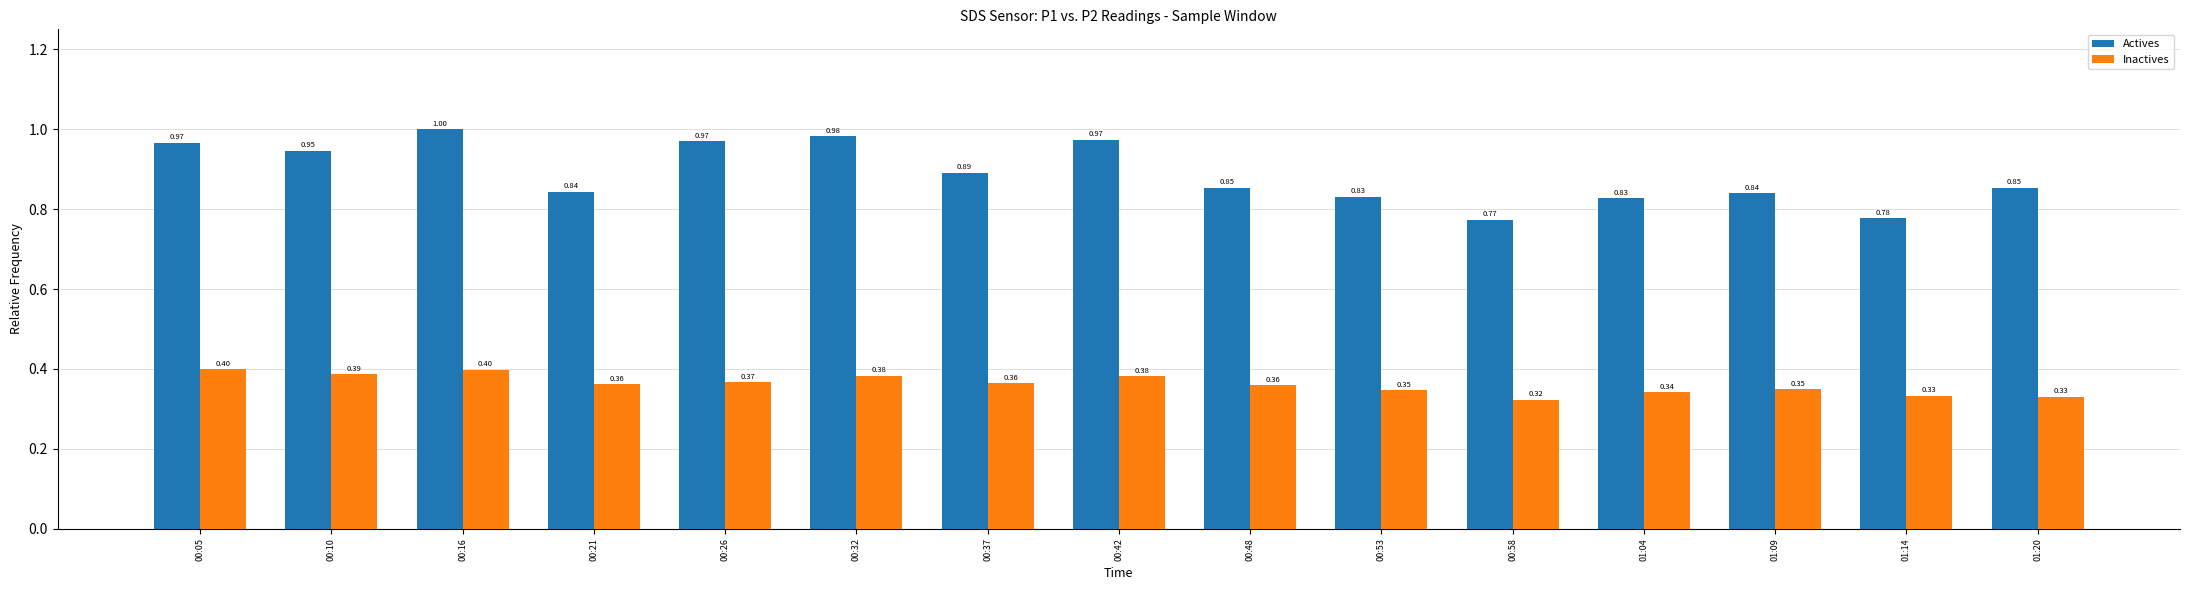

What is the maximum value for Actives?

1.0